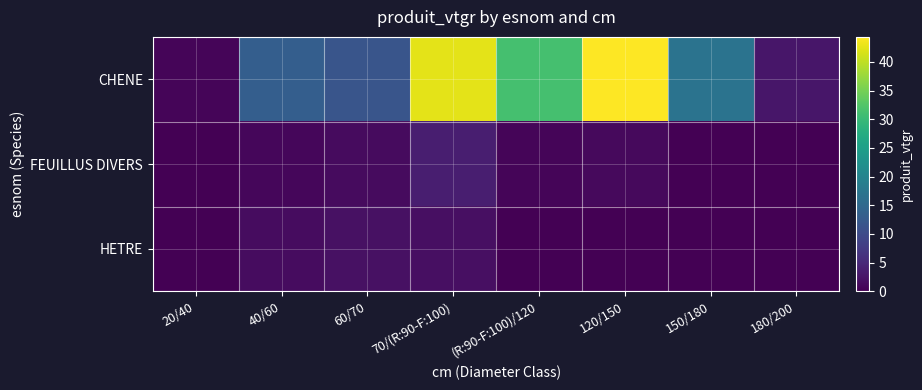

What is the spread (max minus min) of values at 180/200?

2.7